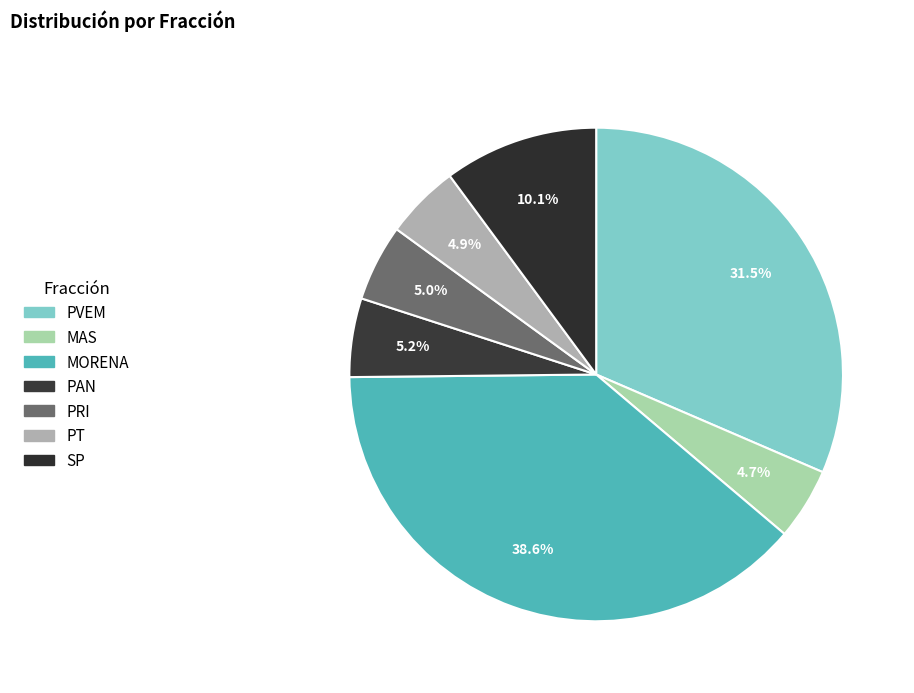

What is the smallest slice in the pie chart?

MAS